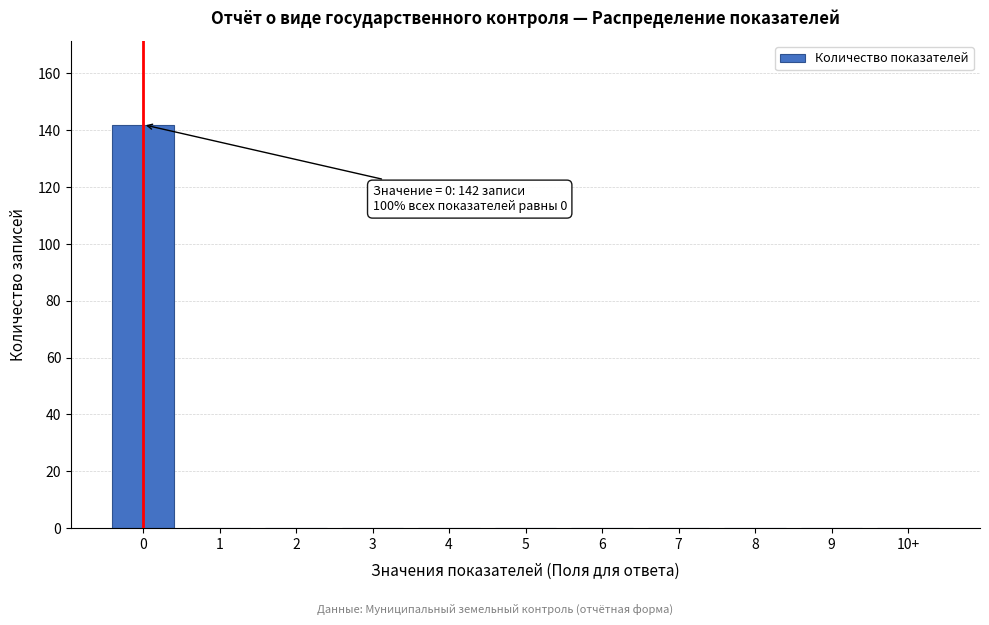

Reading left to right, transcribe all the data shown in this chart.

0=142	1=0	2=0	3=0	4=0	5=0	6=0	7=0	8=0	9=0	10+=0